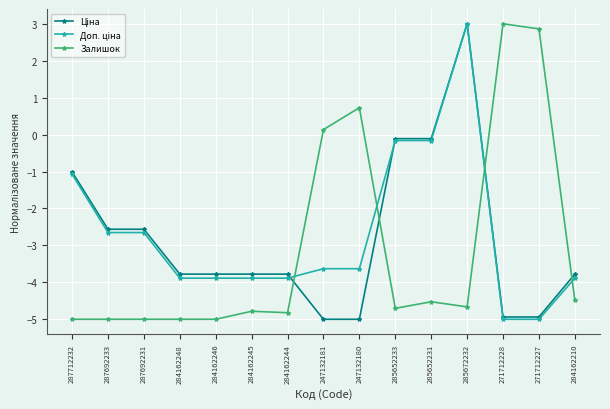

What is the lowest value of the Залишок series?

-5.0